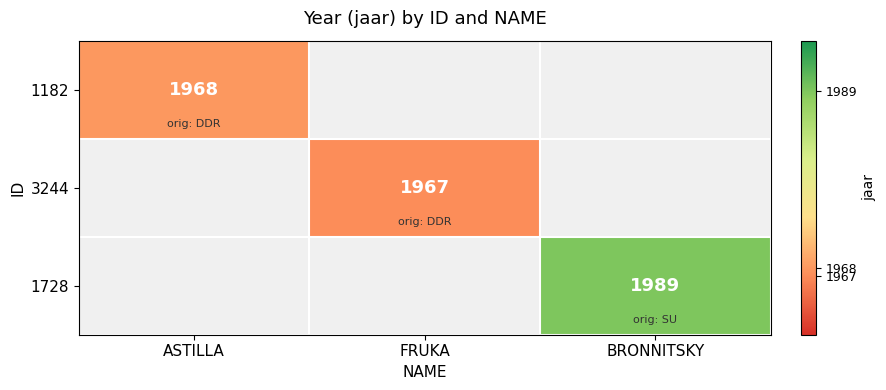

The 1182 series shows 1968 at ASTILLA. True or false?

True